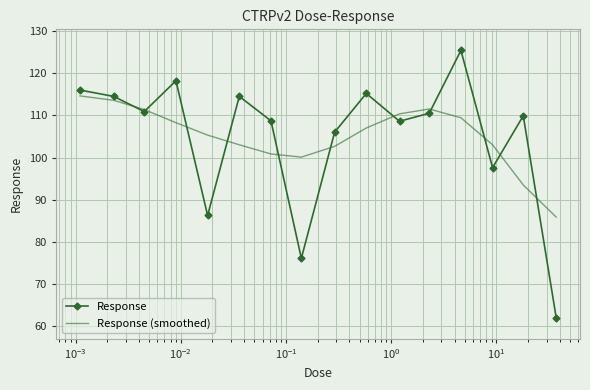

What is the sum of all Response (smoothed) values?

1680.4